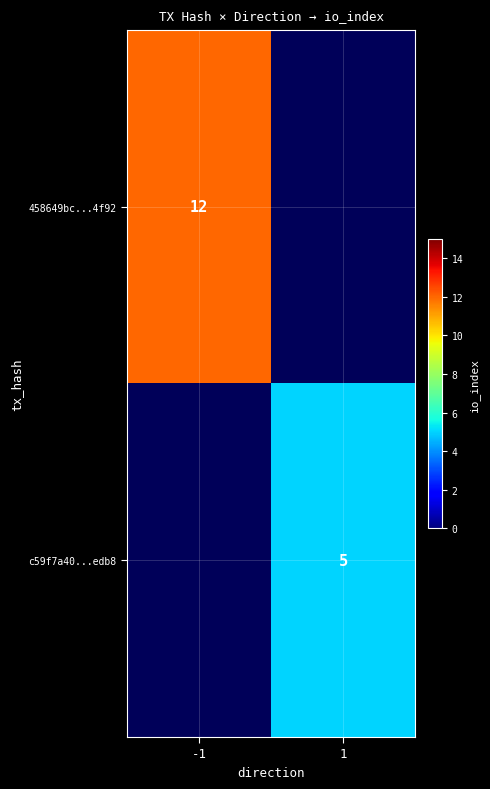

What is the smallest value displayed?

5.0